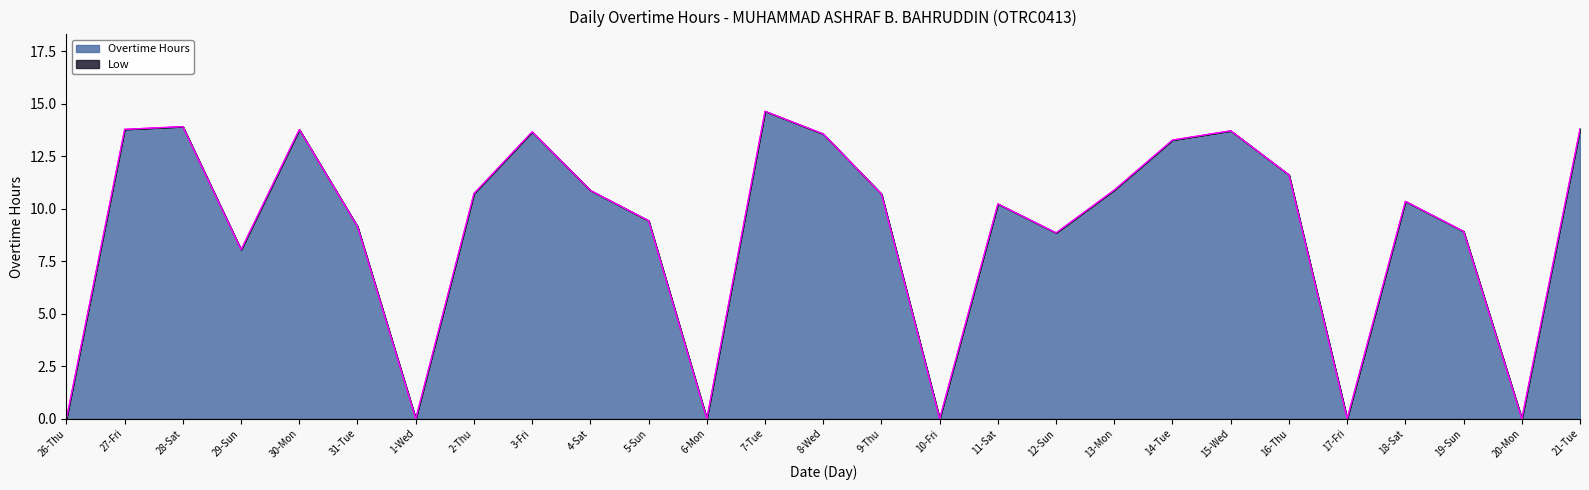

True or false: there are more than 1 points higher than both neighbors.

True